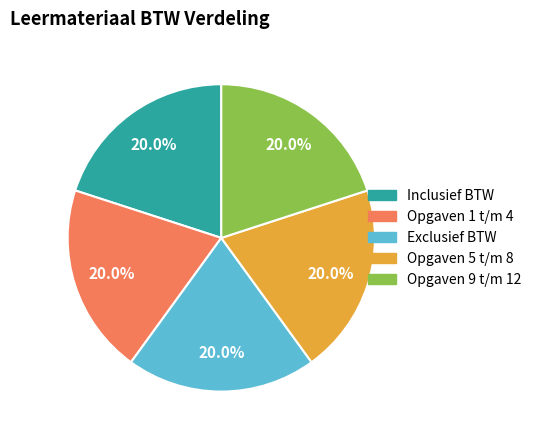

Is it true that Opgaven 5 t/m 8 is 20% of the pie?

True